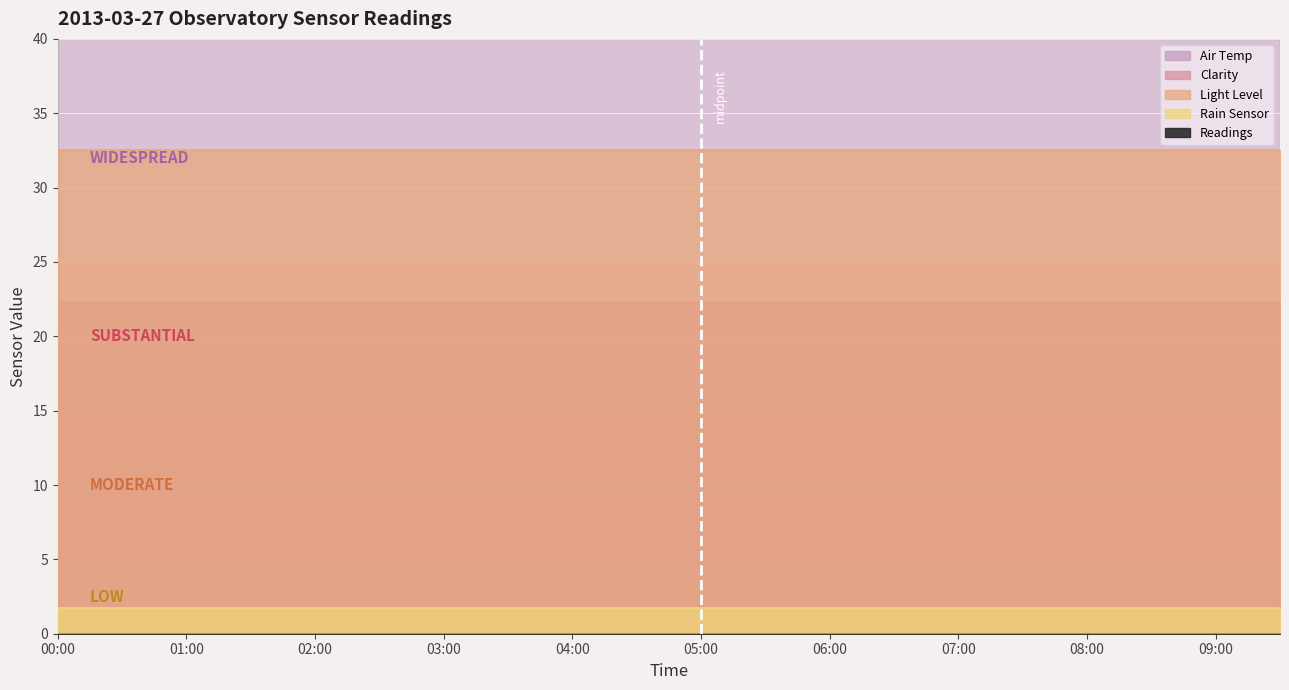

Which category has the lowest value in the Clarity series?

00:00